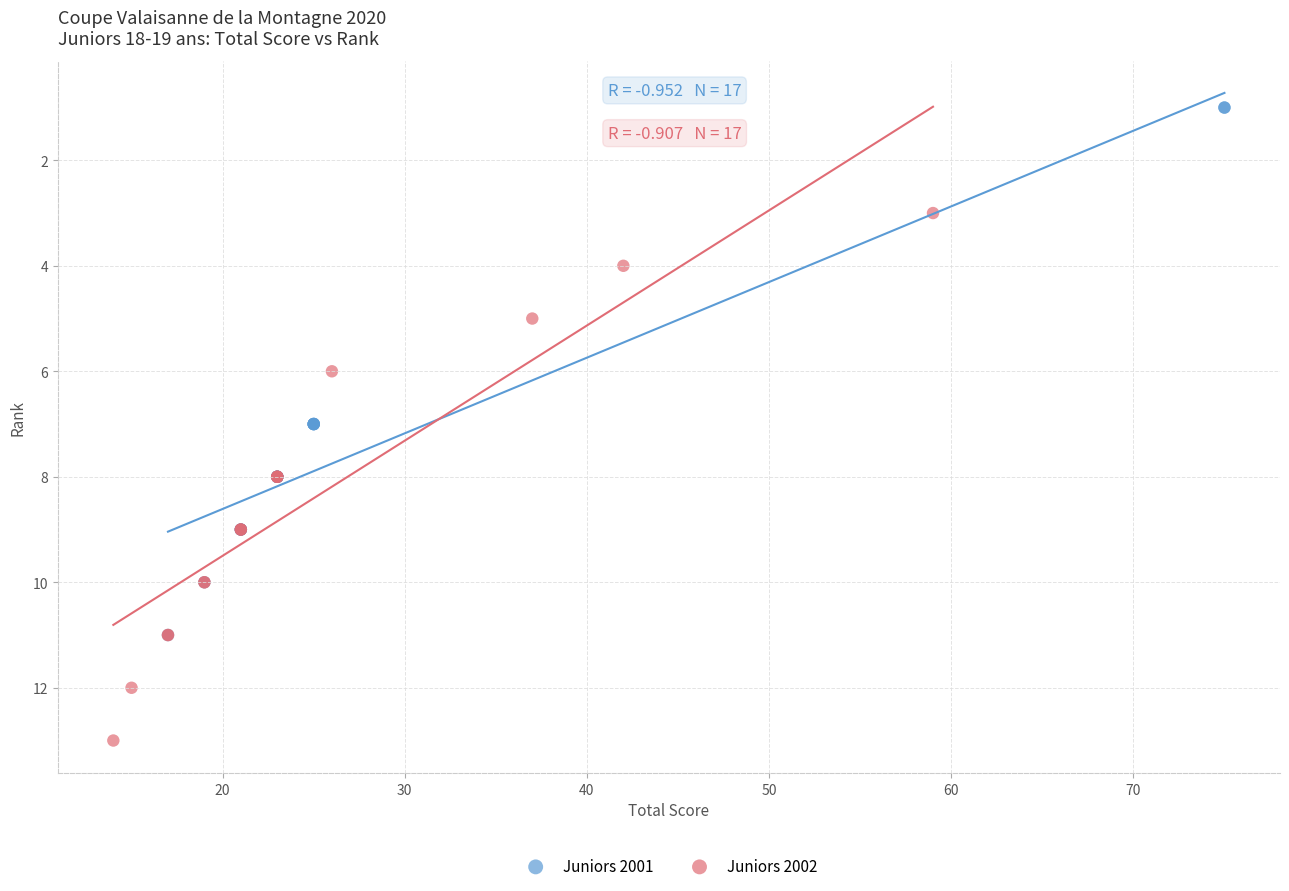

What are all the series names shown in the legend?

Juniors 2001, Juniors 2002